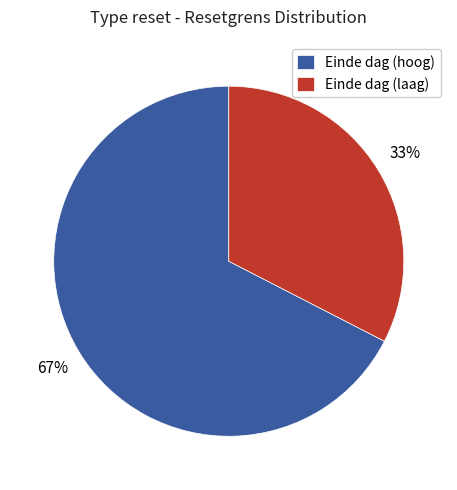

Count the number of slices in the pie.

2